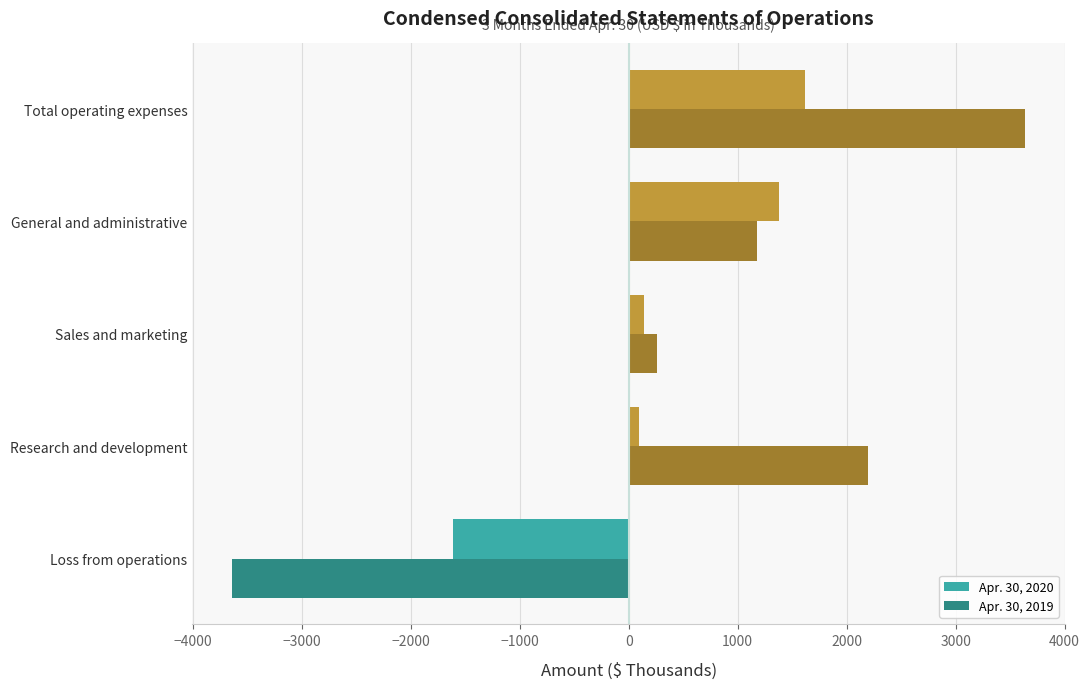

True or false: Apr. 30, 2019 has a value of -6423 at Loss from operations.

False